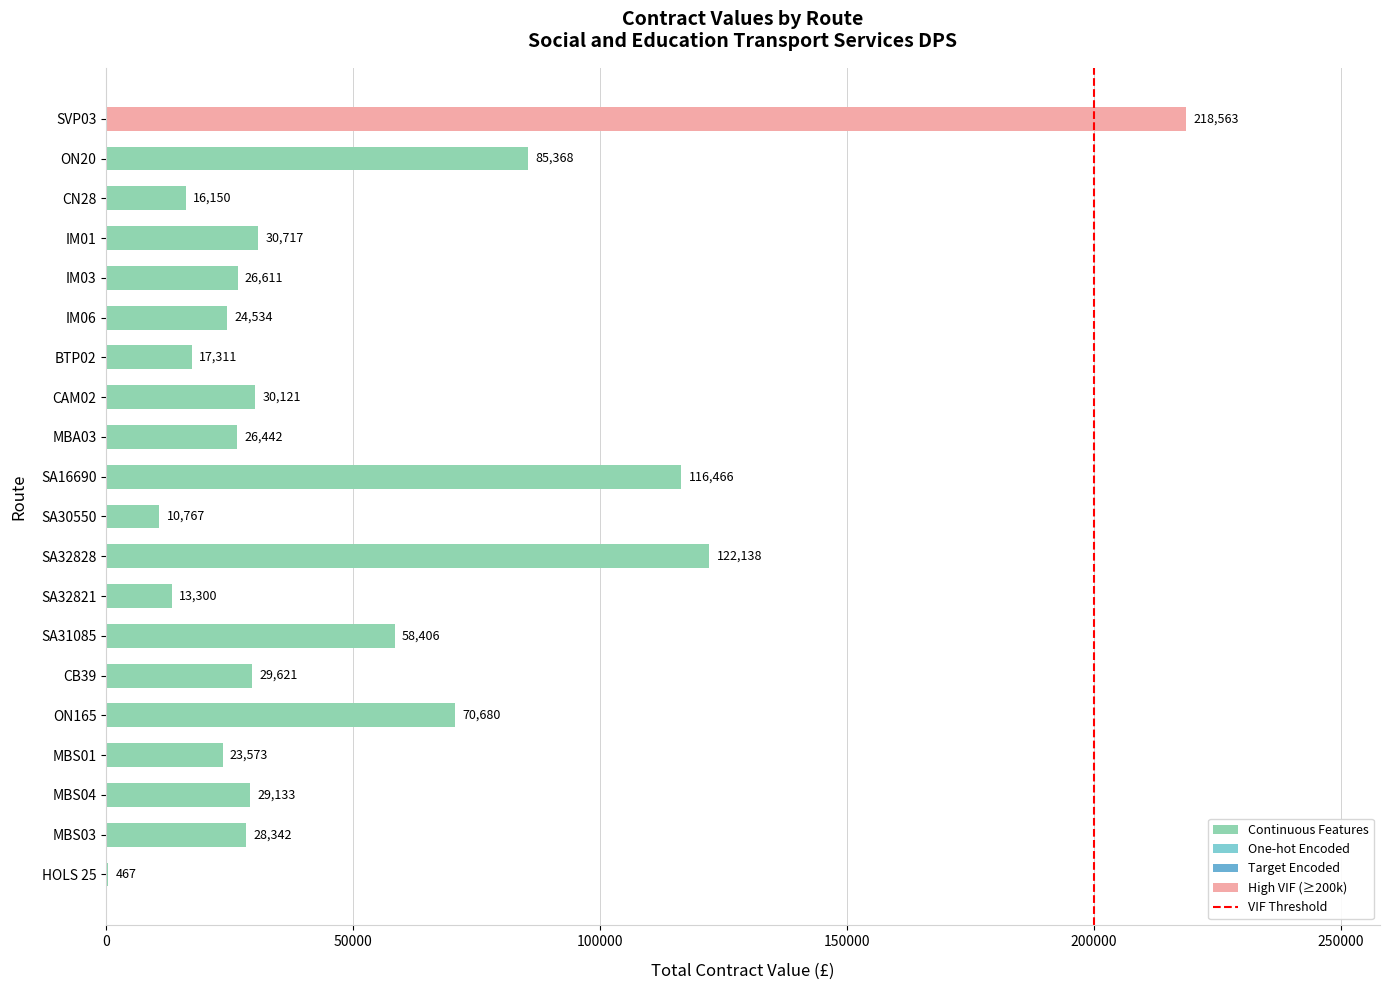

What is the sum of the values at MBS04 and SA30550?

39900.0